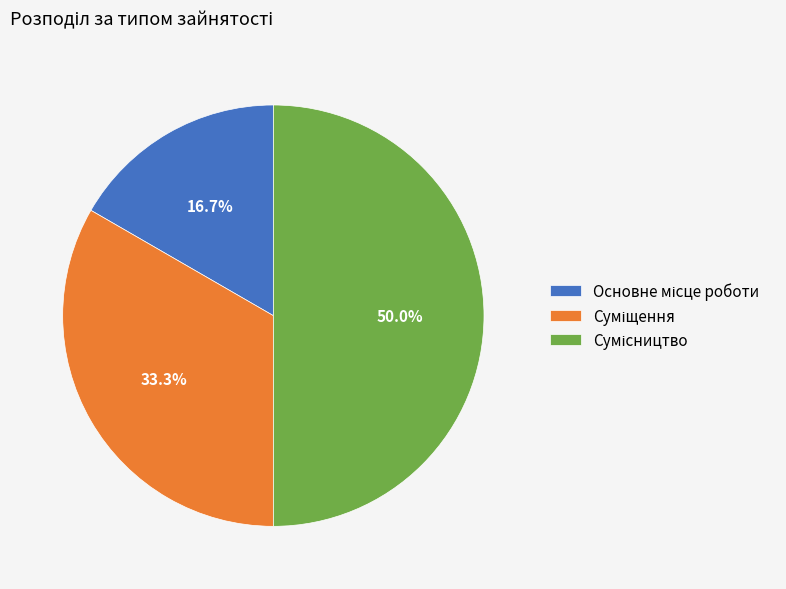

To the nearest percent, what is the combined percentage of Сумісництво and Суміщення?

83%